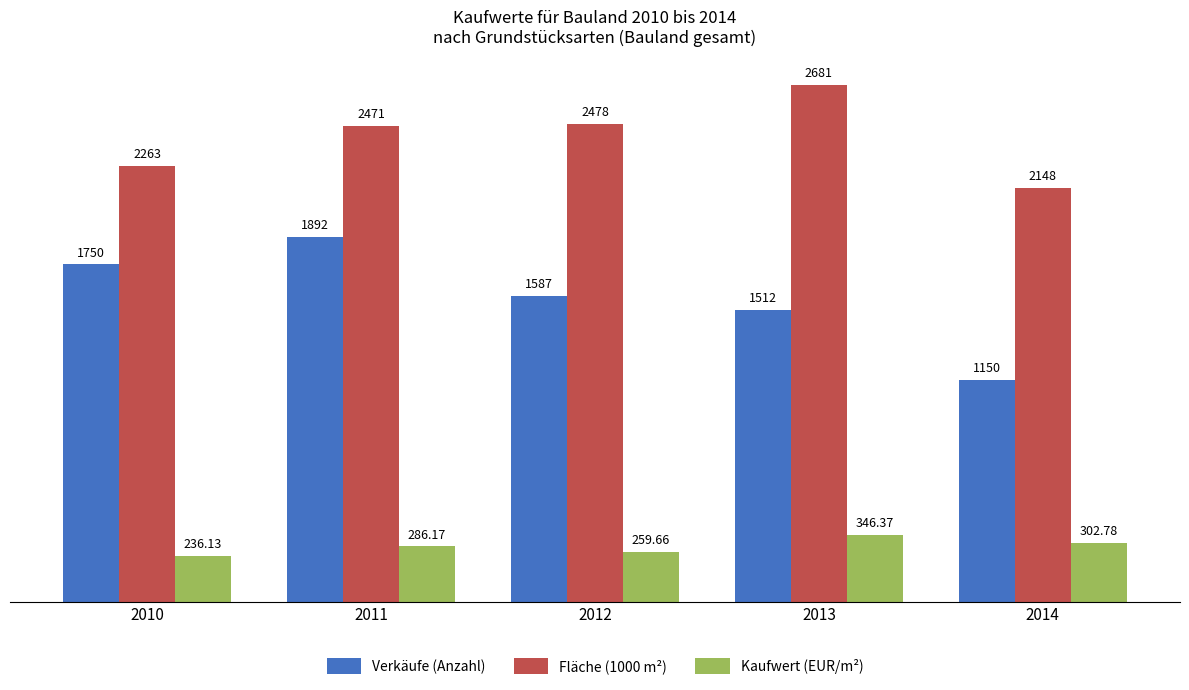

Rank the series by their maximum value, from lowest to highest.

Kaufwert (EUR/m²), Verkäufe (Anzahl), Fläche (1000 m²)